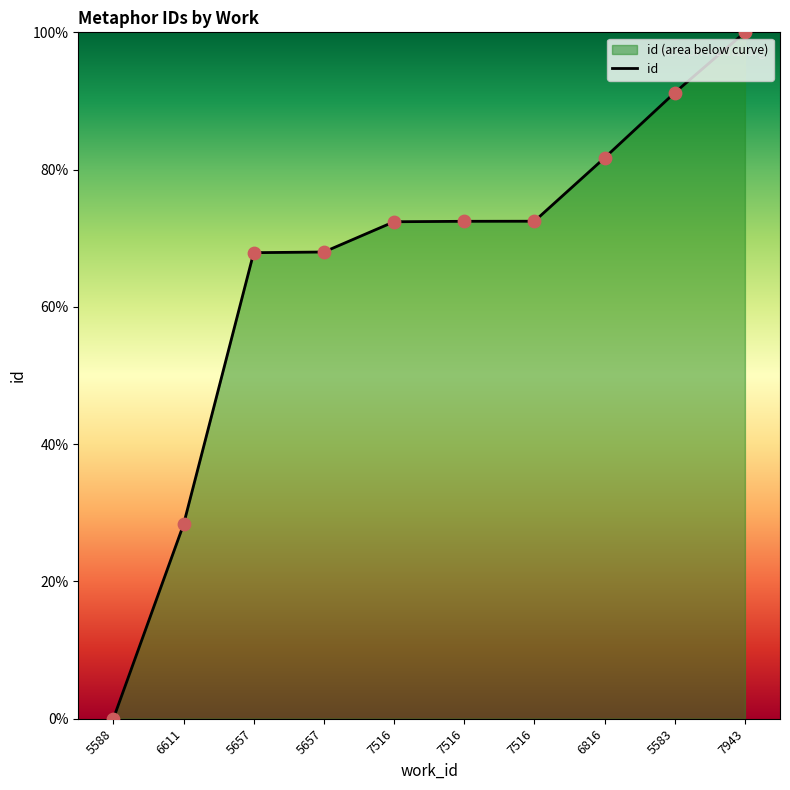

What is the change in value from 5657 to 7516?

+4.4